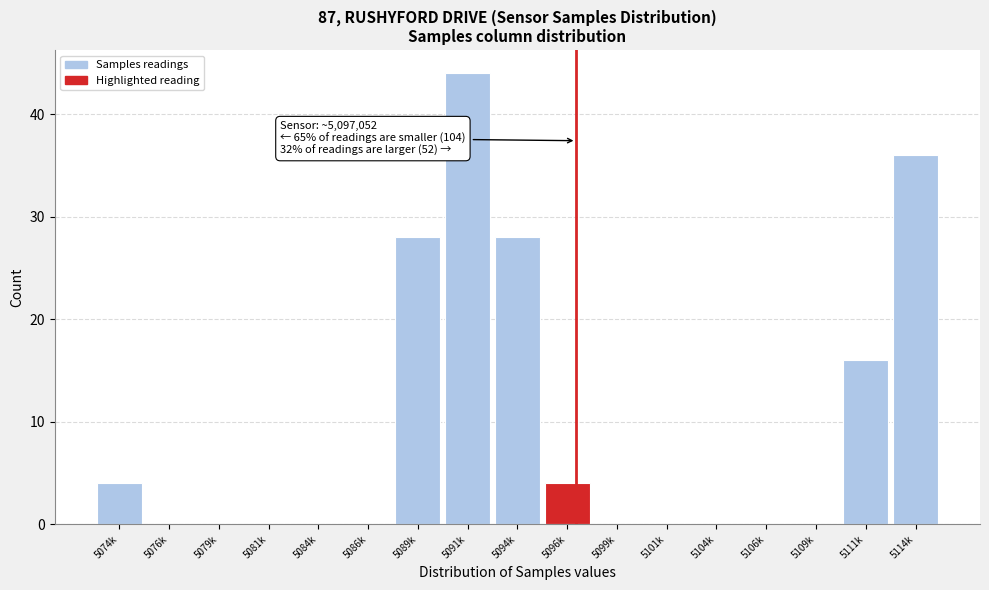

Reading right to left, what are all the values shown in this chart?

5114k=36	5111k=16	5109k=0	5106k=0	5104k=0	5101k=0	5099k=0	5096k=4	5094k=28	5091k=44	5089k=28	5086k=0	5084k=0	5081k=0	5079k=0	5076k=0	5074k=4